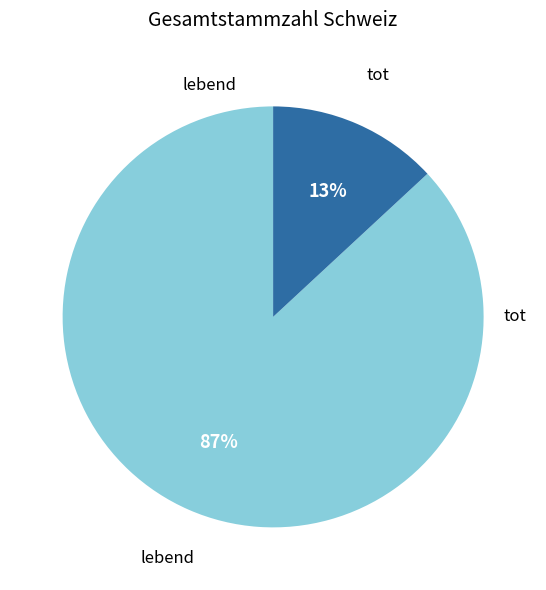

Is there any slice that represents more than half of the pie?

Yes